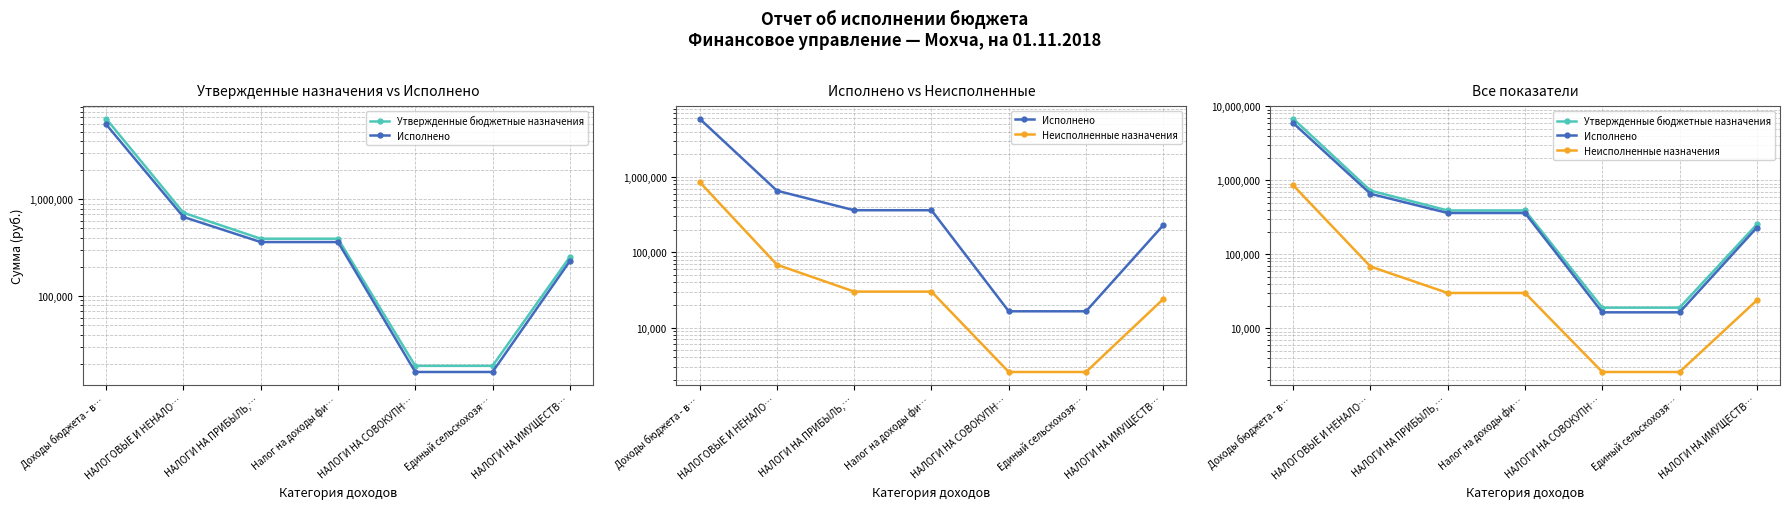

Where is Исполнено nearest to the value 2973821?

НАЛОГОВЫЕ И НЕНАЛО…